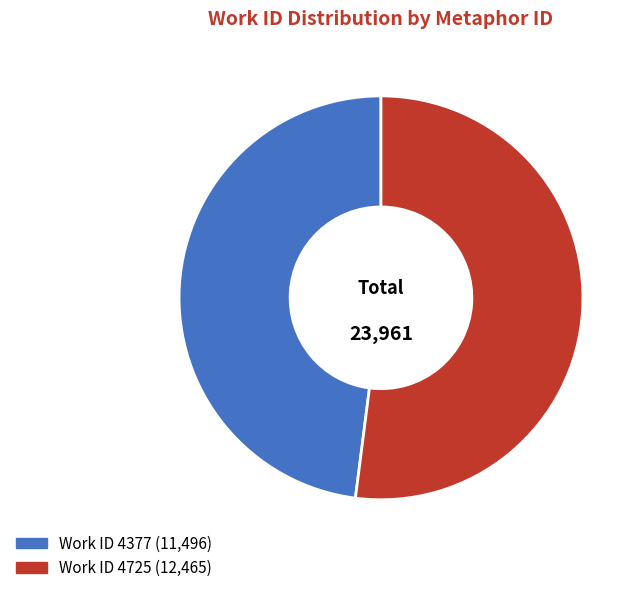

Count the number of slices in the pie.

2